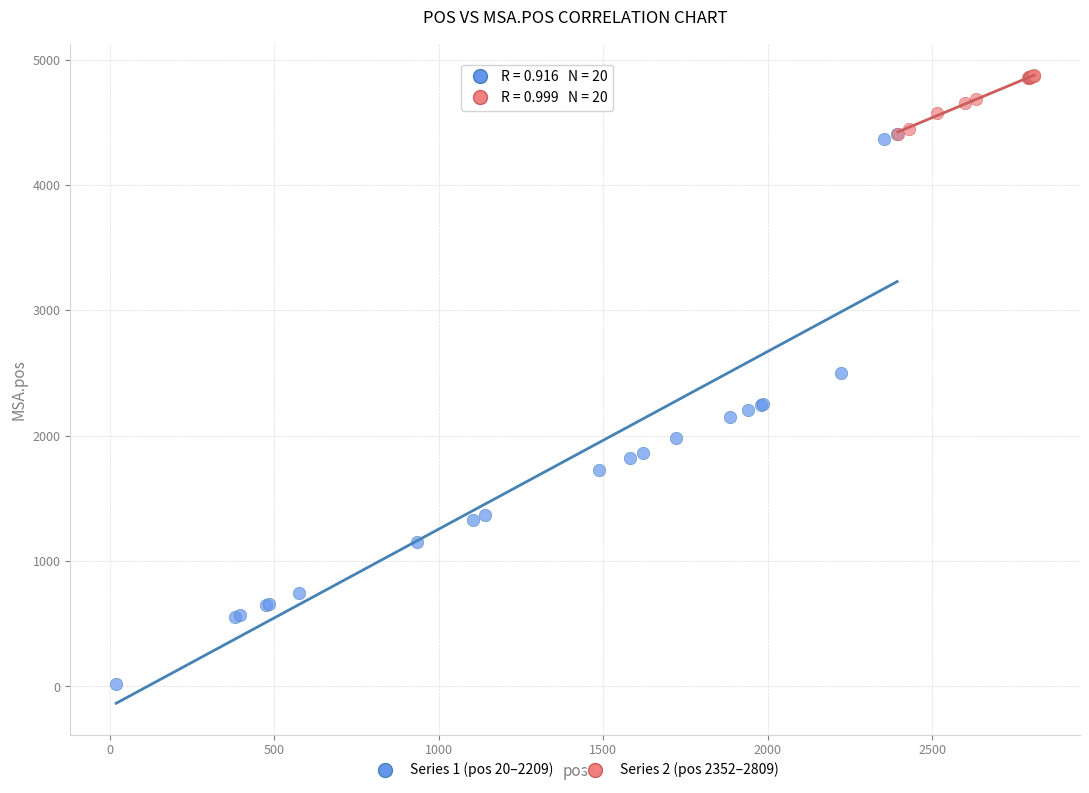

Which series reaches the maximum Y coordinate?

Series 2 (pos 2352–2809)